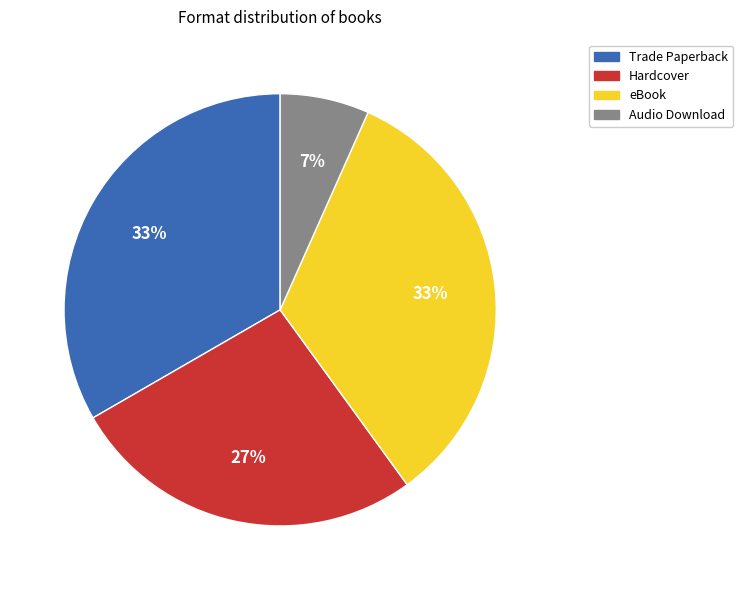

Which category has the smallest portion of the pie?

Audio Download